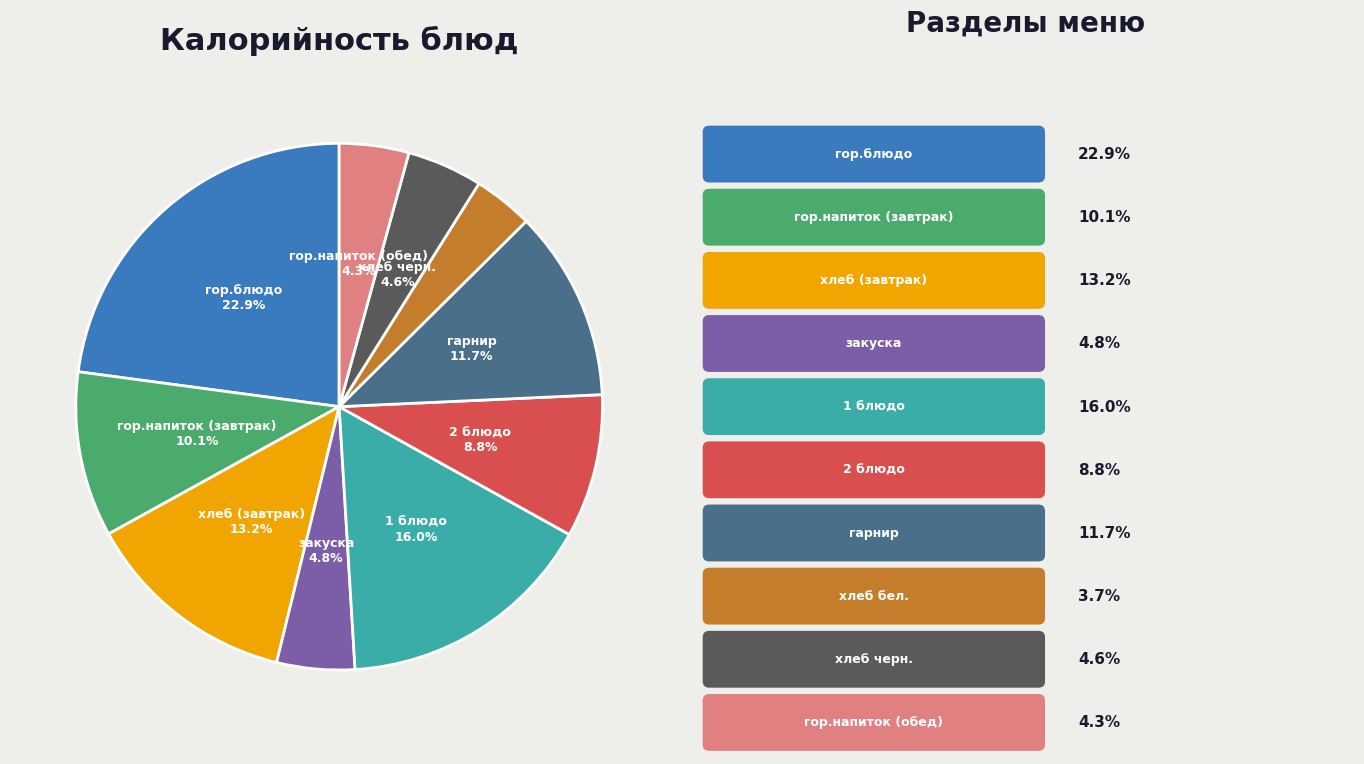

Does any single category account for the majority?

No